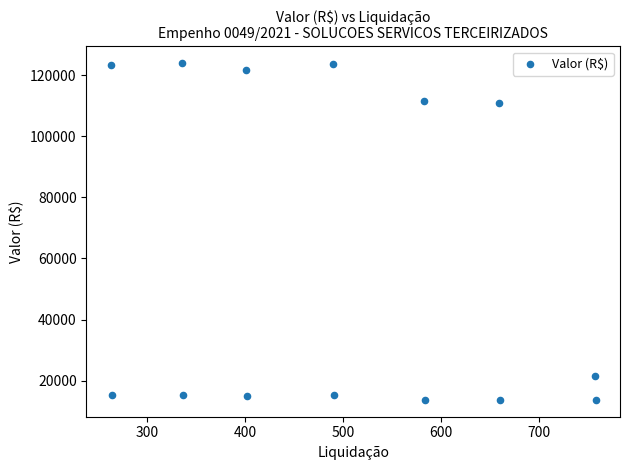

What is the range of X values (max minus min)?

495.0